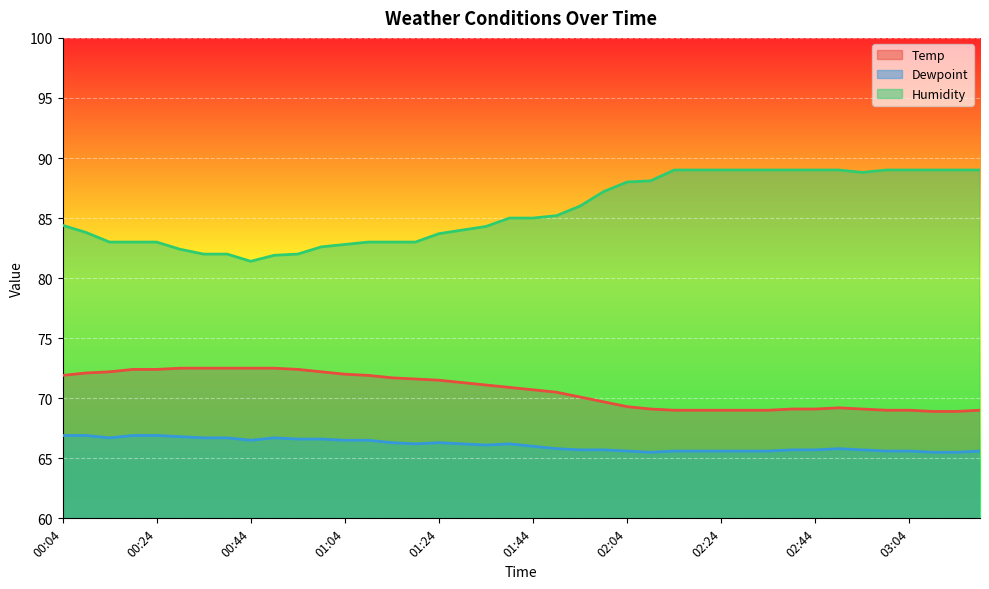

True or false: Humidity and Temp intersect in this chart.

False